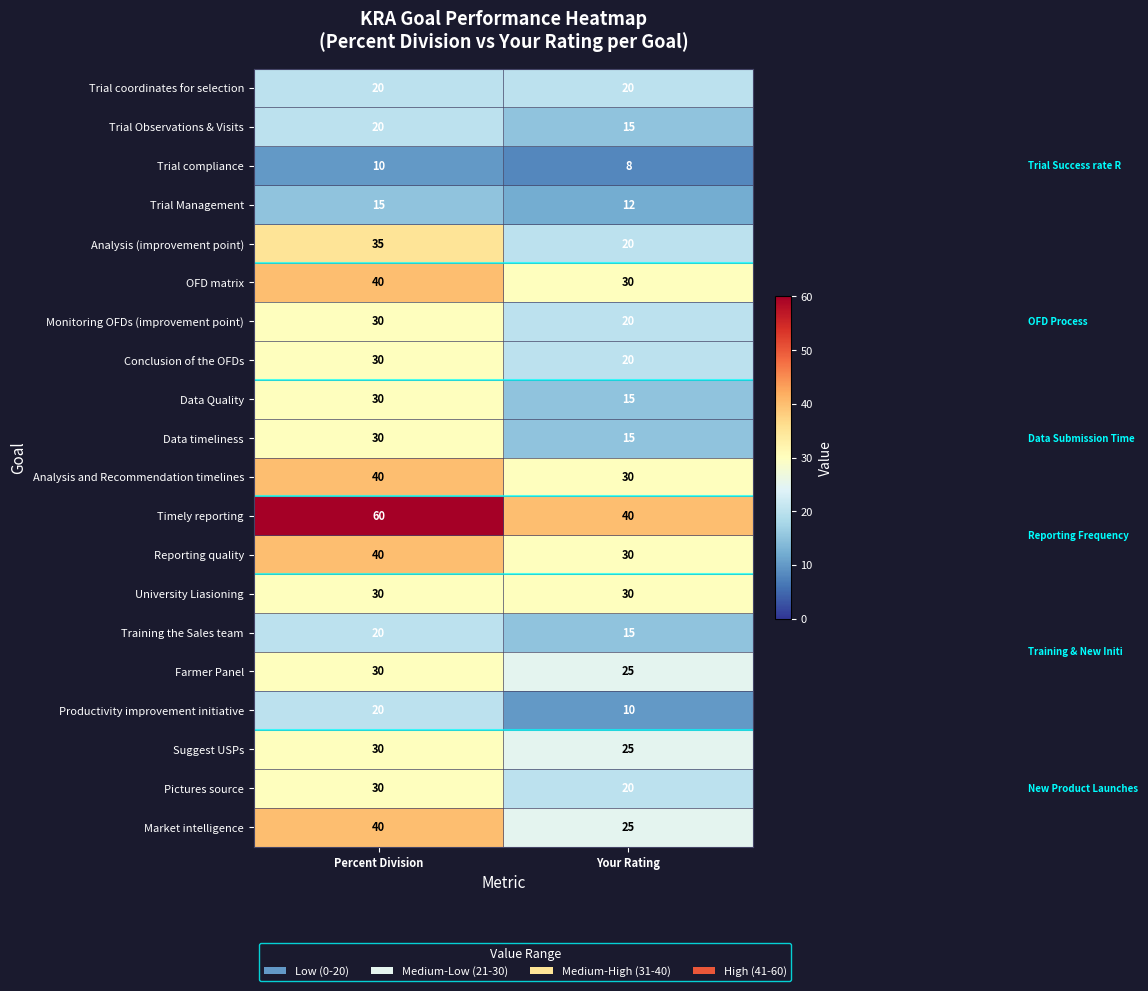

At which category is the sum across all series the highest?

Percent Division